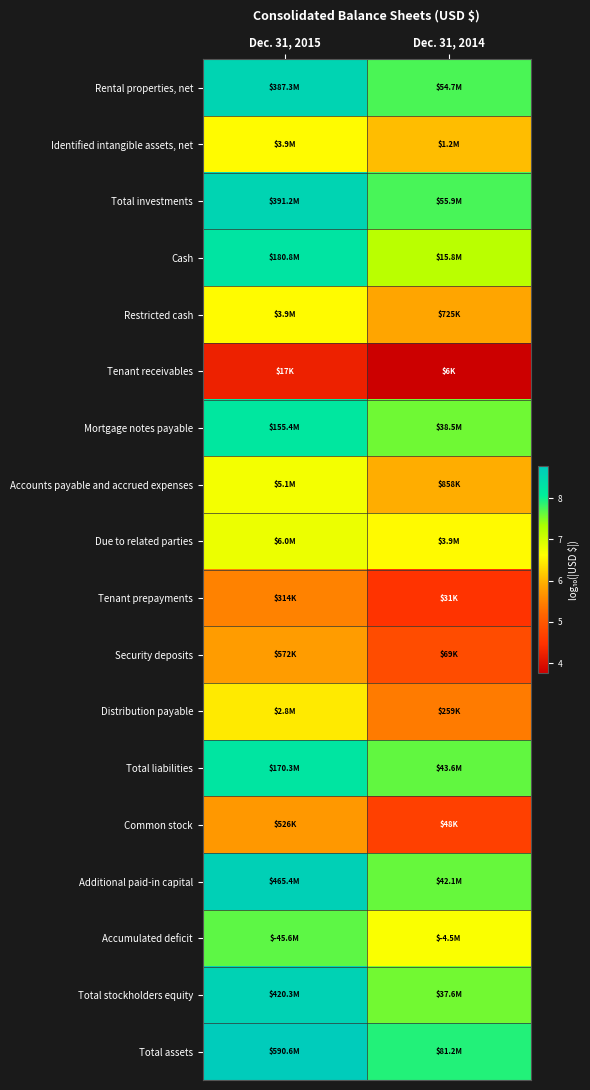

Reading right to left, list all the values displayed in this chart.

Rental properties, net: Dec. 31, 2014=7.7	Dec. 31, 2015=8.6
Identified intangible assets, net: Dec. 31, 2014=6.1	Dec. 31, 2015=6.6
Total investments: Dec. 31, 2014=7.7	Dec. 31, 2015=8.6
Cash: Dec. 31, 2014=7.2	Dec. 31, 2015=8.3
Restricted cash: Dec. 31, 2014=5.9	Dec. 31, 2015=6.6
Tenant receivables: Dec. 31, 2014=3.8	Dec. 31, 2015=4.2
Mortgage notes payable: Dec. 31, 2014=7.6	Dec. 31, 2015=8.2
Accounts payable and accrued expenses: Dec. 31, 2014=5.9	Dec. 31, 2015=6.7
Due to related parties: Dec. 31, 2014=6.6	Dec. 31, 2015=6.8
Tenant prepayments: Dec. 31, 2014=4.5	Dec. 31, 2015=5.5
Security deposits: Dec. 31, 2014=4.8	Dec. 31, 2015=5.8
Distribution payable: Dec. 31, 2014=5.4	Dec. 31, 2015=6.4
Total liabilities: Dec. 31, 2014=7.6	Dec. 31, 2015=8.2
Common stock: Dec. 31, 2014=4.7	Dec. 31, 2015=5.7
Additional paid-in capital: Dec. 31, 2014=7.6	Dec. 31, 2015=8.7
Accumulated deficit: Dec. 31, 2014=6.7	Dec. 31, 2015=7.7
Total stockholders equity: Dec. 31, 2014=7.6	Dec. 31, 2015=8.6
Total assets: Dec. 31, 2014=7.9	Dec. 31, 2015=8.8